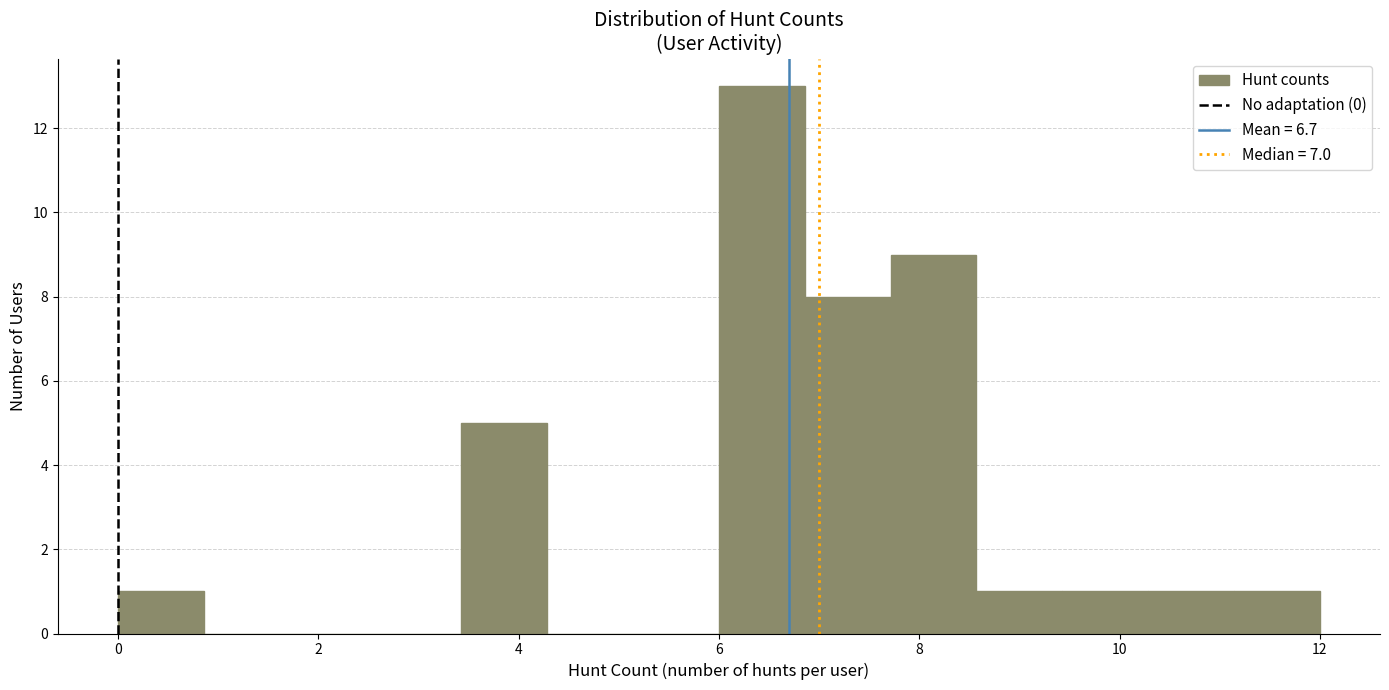

Reading left to right, transcribe this chart: for each bar, give the range it covers on the x-axis and its height. Neither the bar edges nor the heights are printed on the chart, so give them approximately, as read against the axes.

0.0 to 0.8: 1
0.8 to 1.8: 0
1.8 to 2.6: 0
2.6 to 3.4: 0
3.4 to 4.2: 5
4.2 to 5.2: 0
5.2 to 6.0: 0
6.0 to 6.8: 13
6.8 to 7.8: 8
7.8 to 8.6: 9
8.6 to 9.4: 1
9.4 to 10.2: 1
10.2 to 11.2: 1
11.2 to 12.0: 1